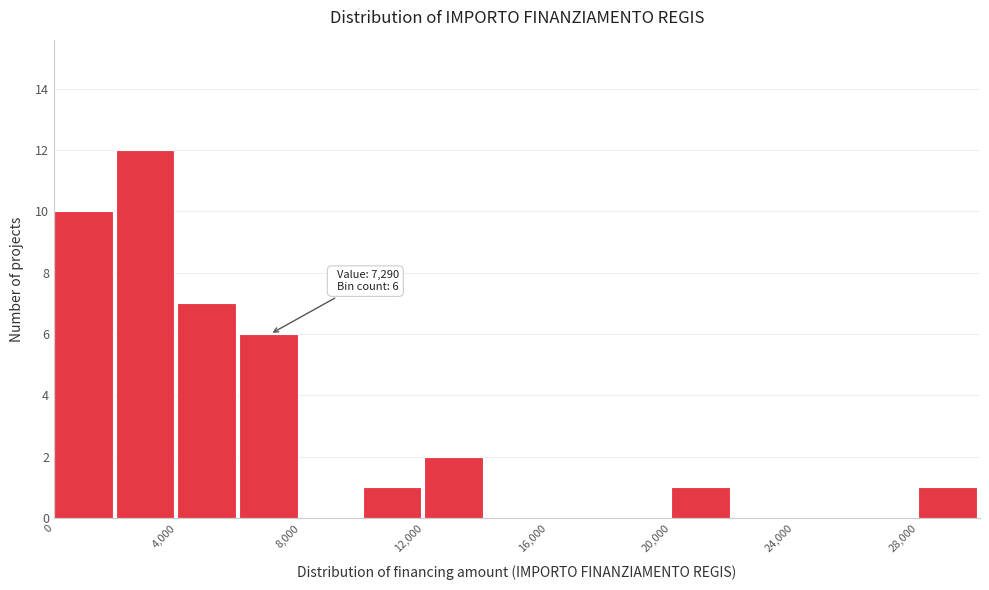

Which range on the x-axis has the tallest bar?

2000 to 4000